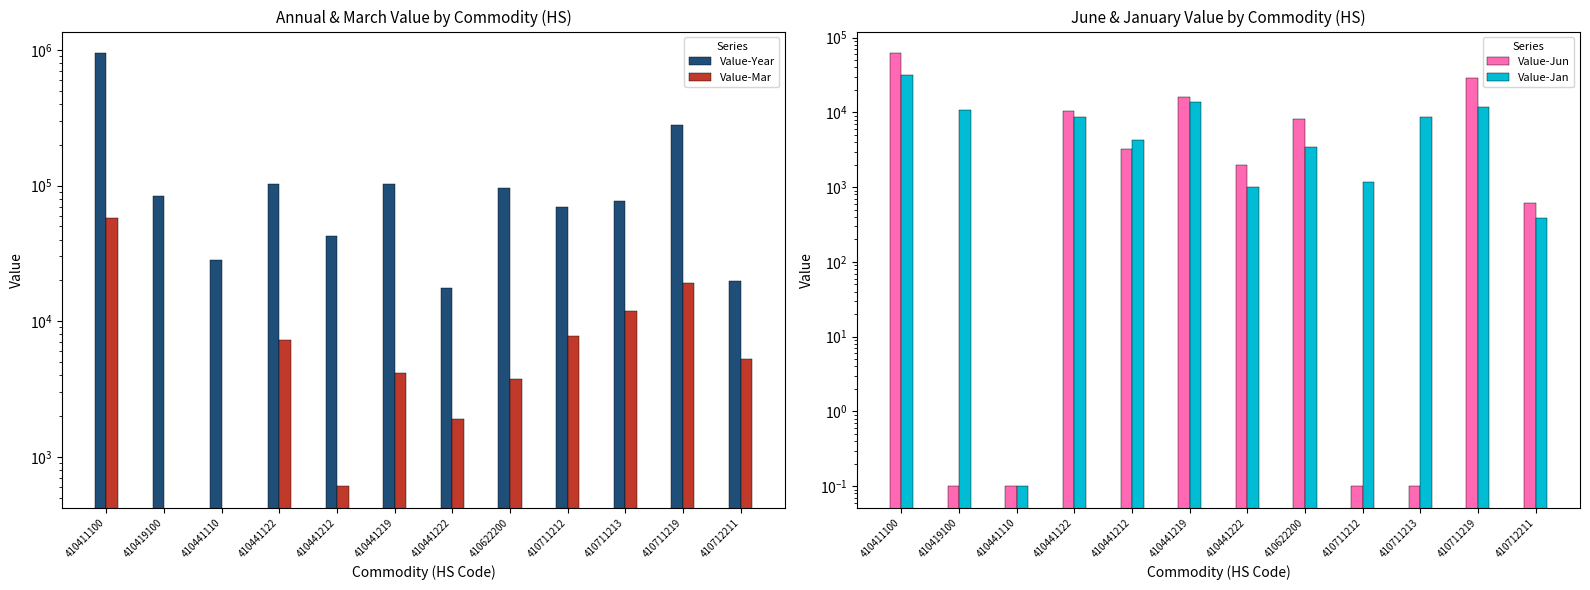

Which series has the largest total across all categories?

Value-Year